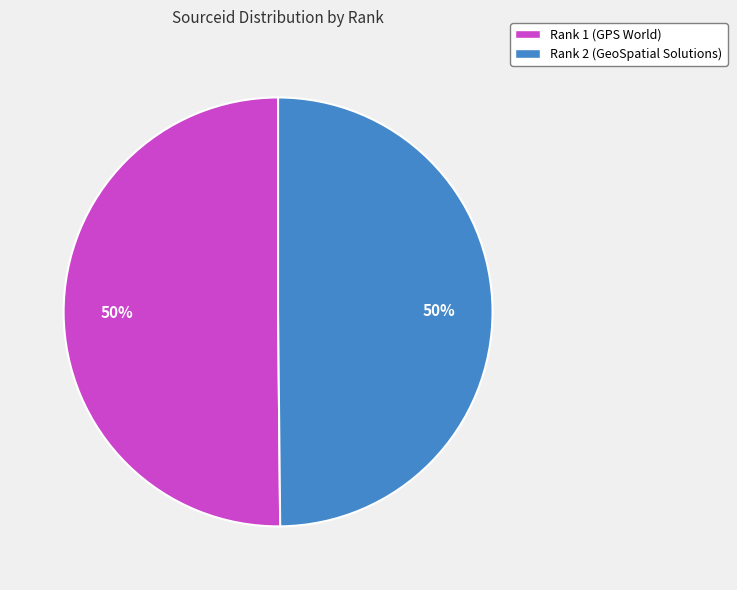

What percentage is the Rank 2 (GeoSpatial Solutions) slice, to the nearest percent?

50%